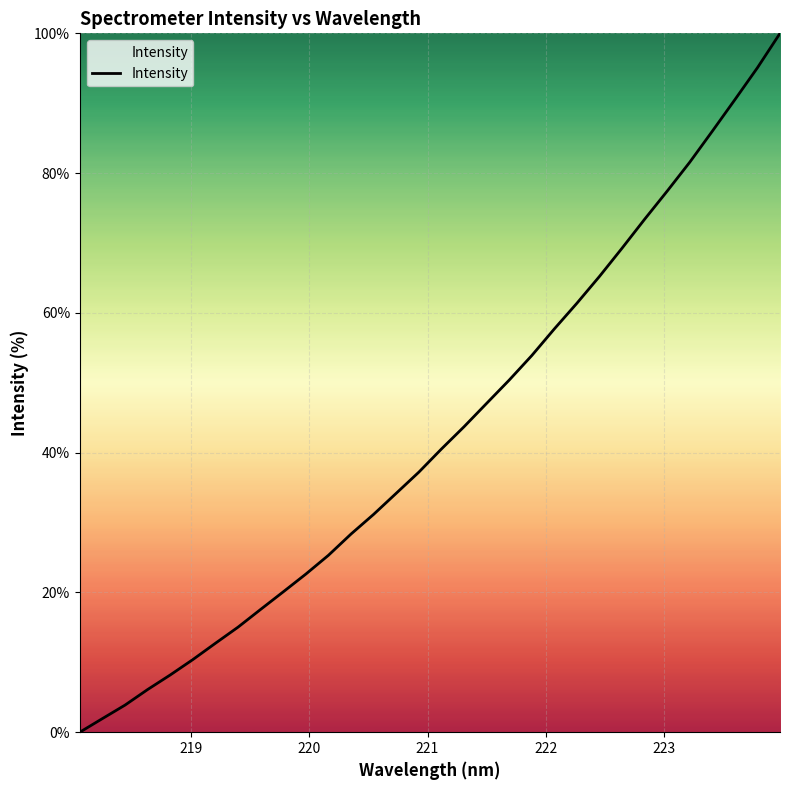

What is the maximum value shown in the chart?

100.0